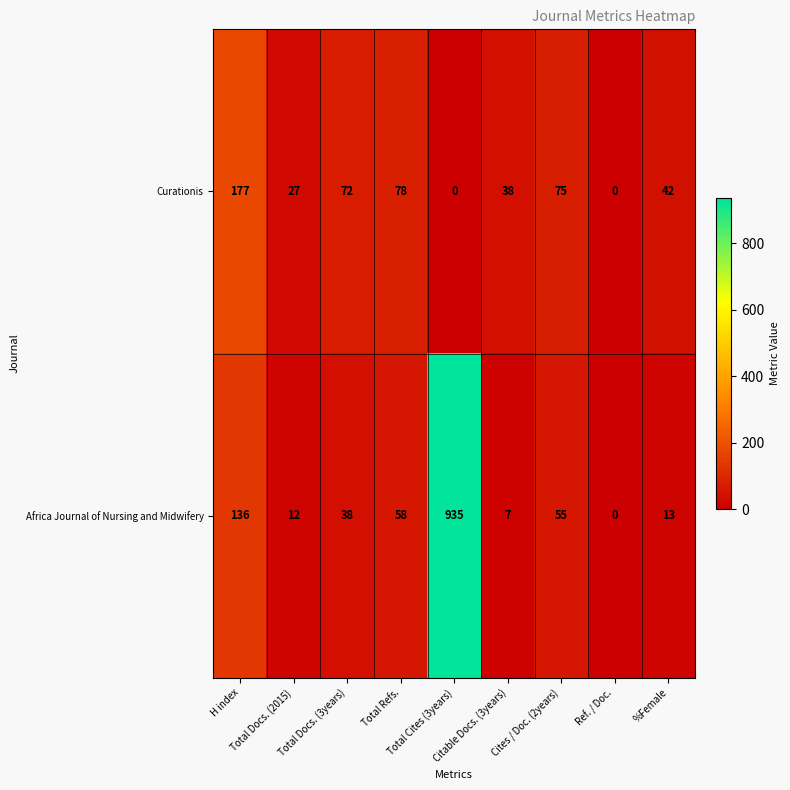

What is the difference between the maximum and minimum values in the Africa Journal of Nursing and Midwifery series?

935